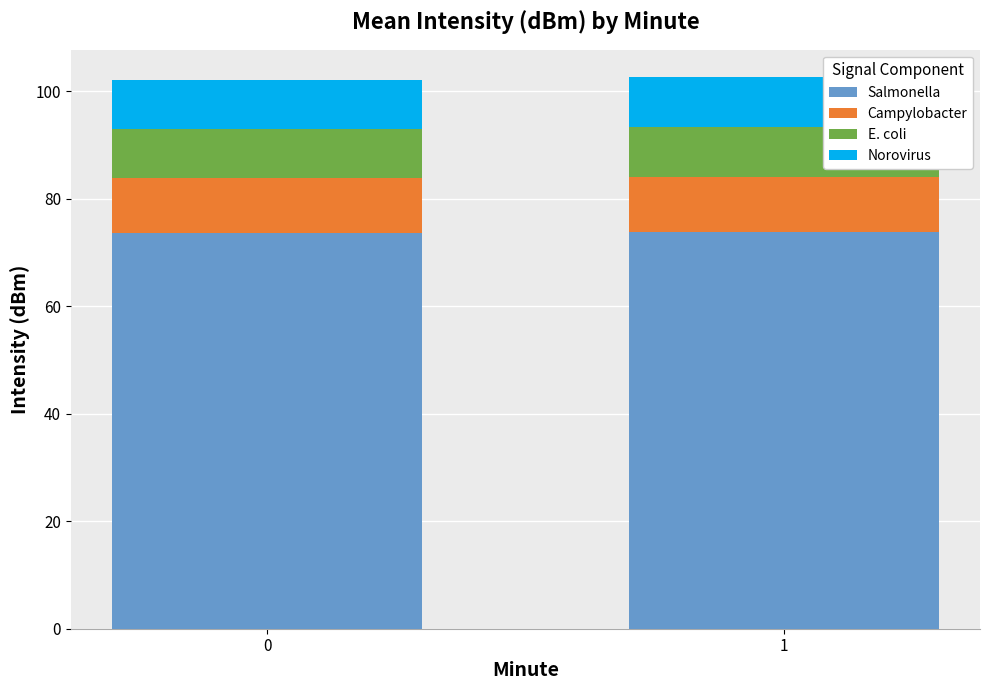

Are the bars grouped side by side (vs. stacked)?

No